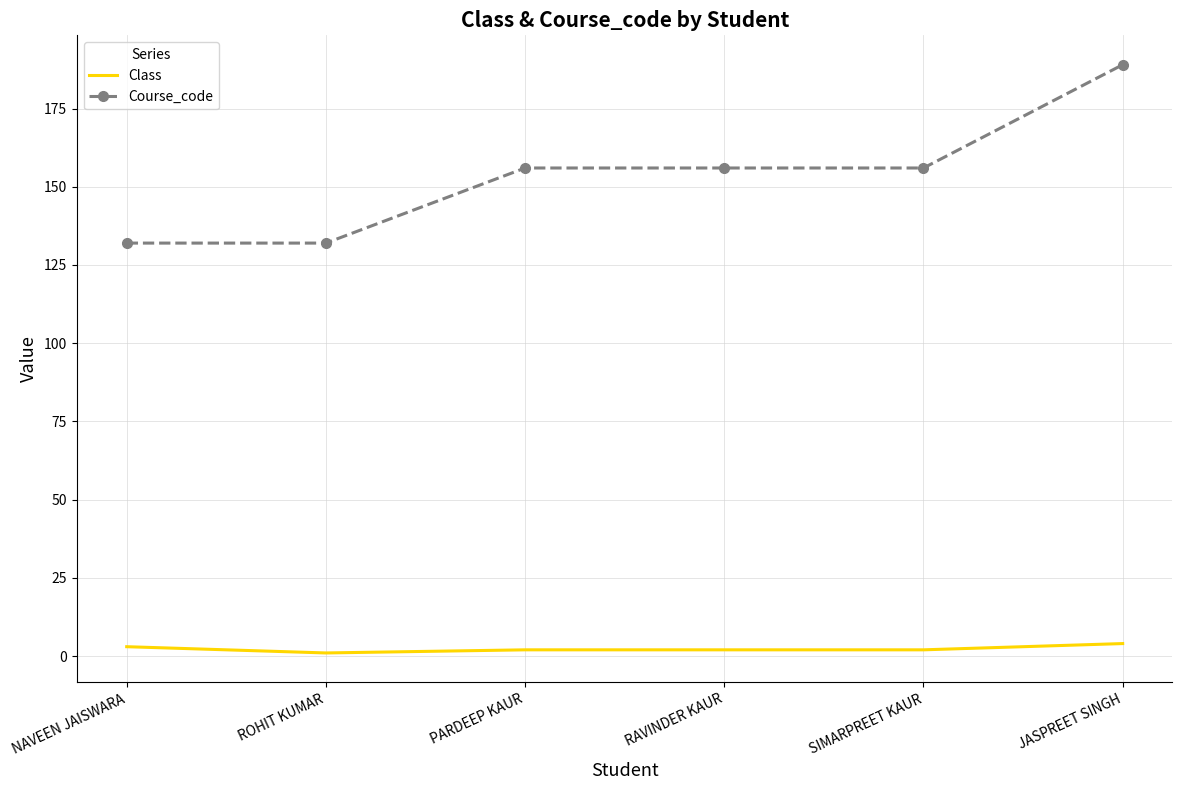

At which category is the sum across all series the highest?

JASPREET SINGH